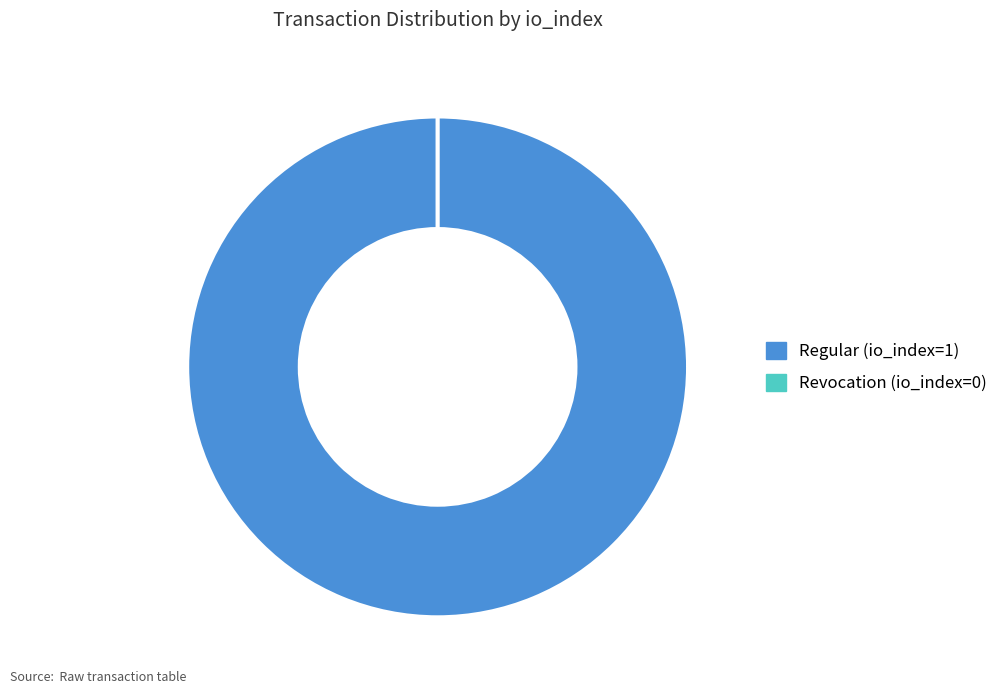

What is the smallest slice in the pie chart?

Revocation (io_index=0)